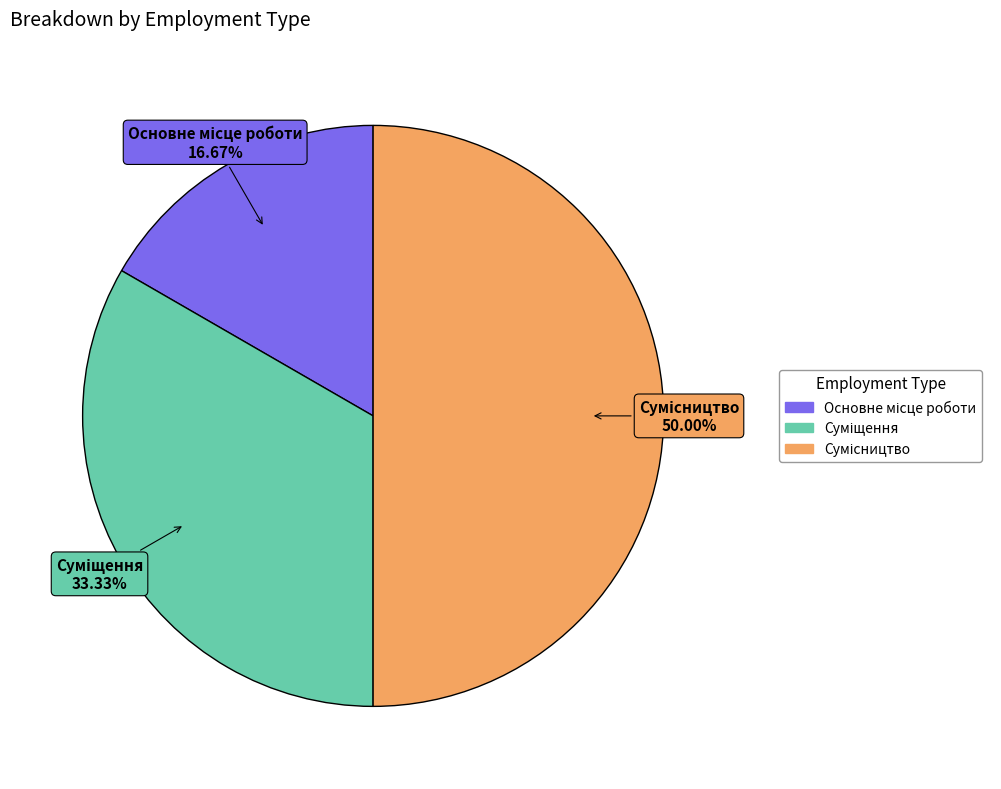

To the nearest percent, what is the difference between the largest and smallest slice percentages?

33%